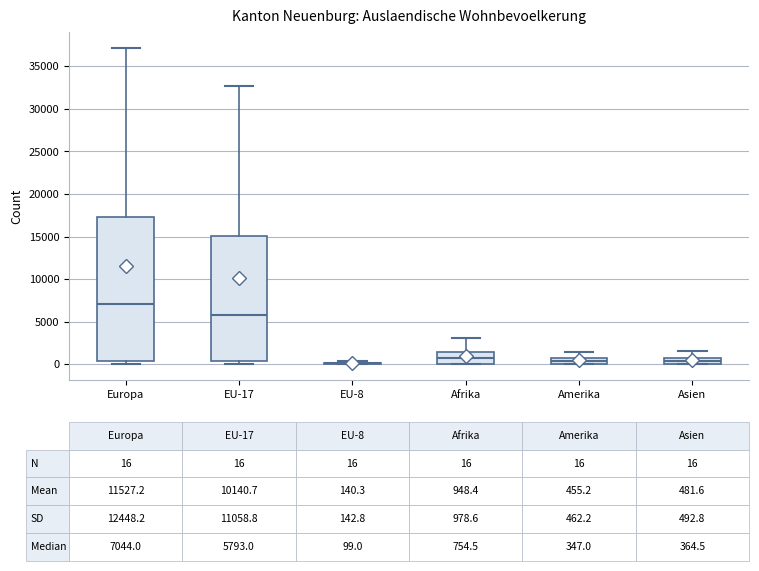

Comparing the boxes themselves (not the whiskers), which one is the tallest?

Europa